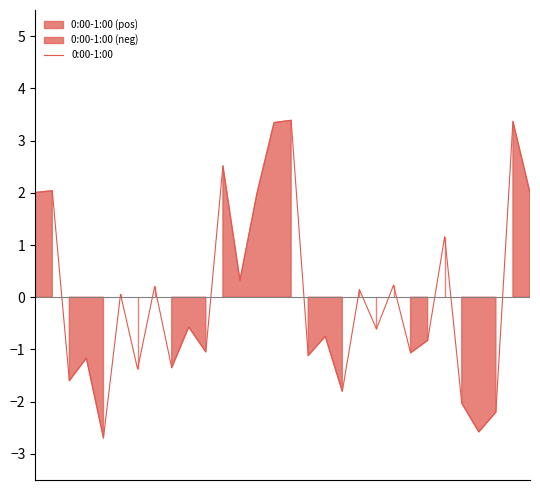

Is it true that the value at 23 is -1.3?

False